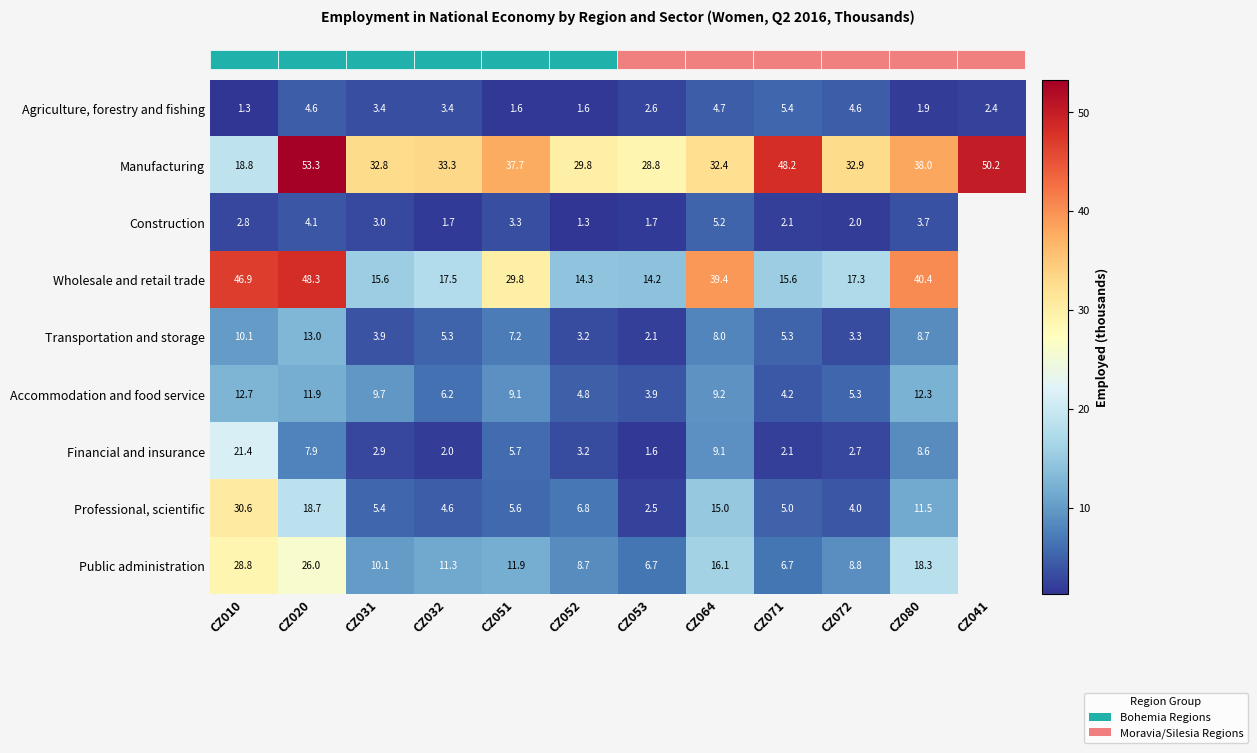

What is the smallest value displayed?

1.3